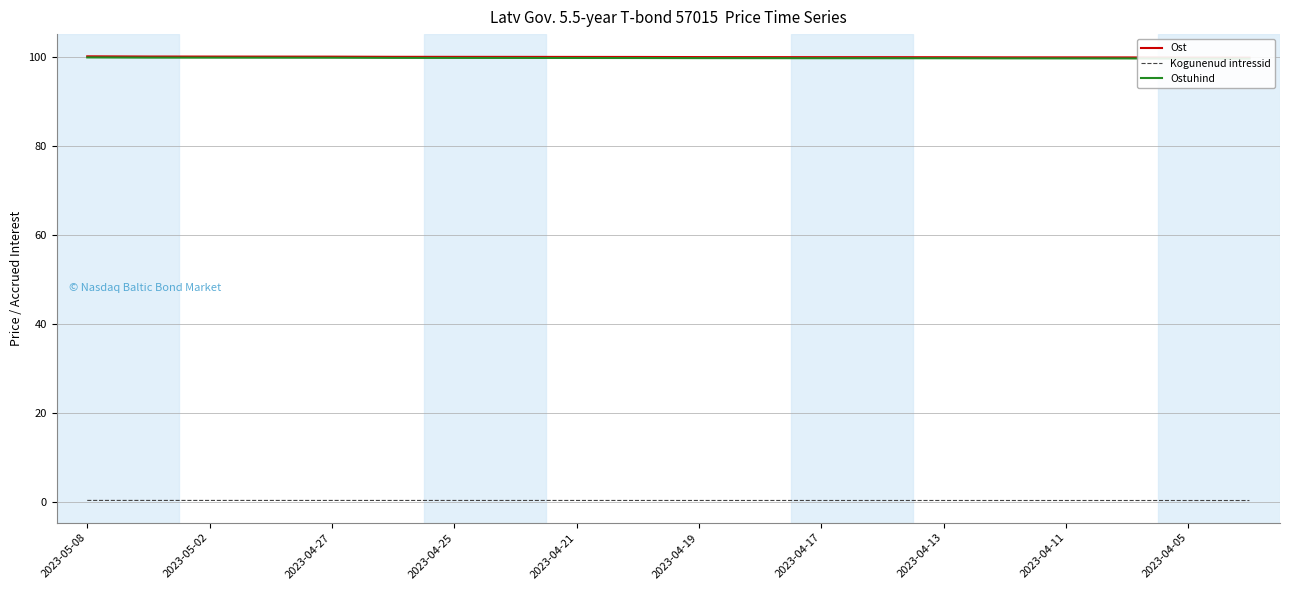

Is it true that Kogunenud intressid equals 0.2 at 2023-04-21?

True